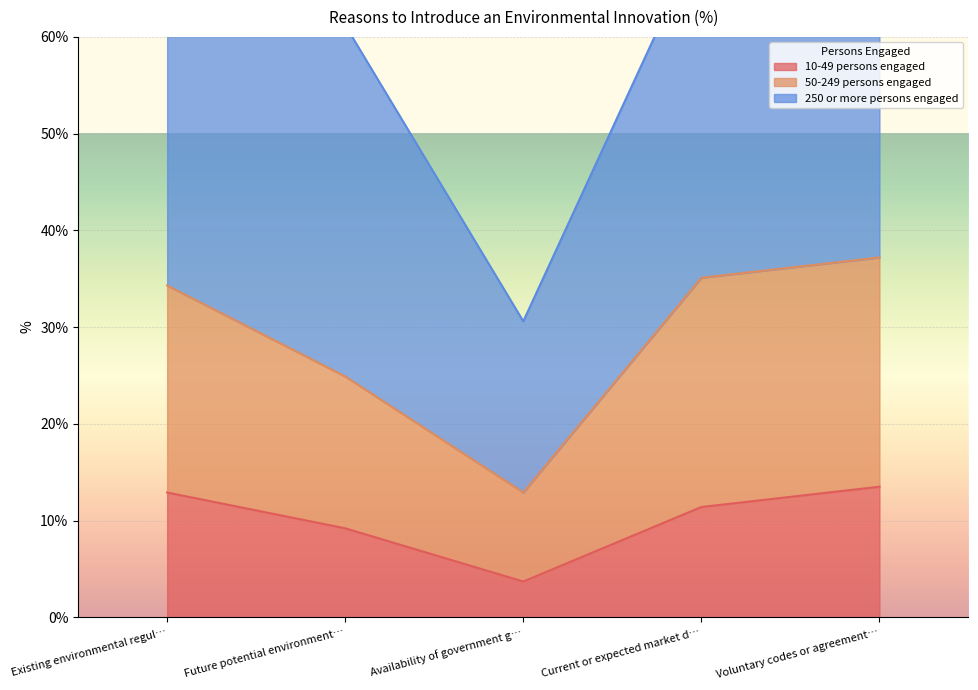

At which label is 10-49 persons engaged closest to 8?

Future potential environment…